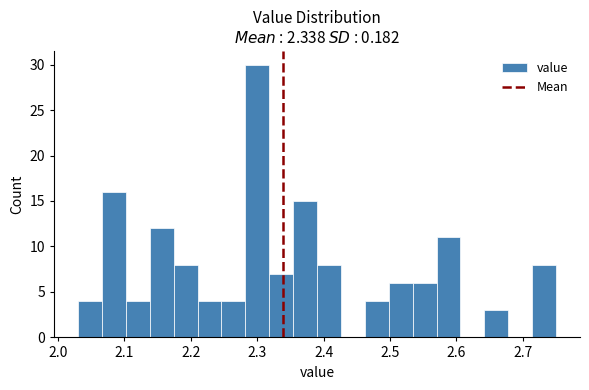

Read against the x-axis, roughly where is the centre of the tallest bar?

2.30